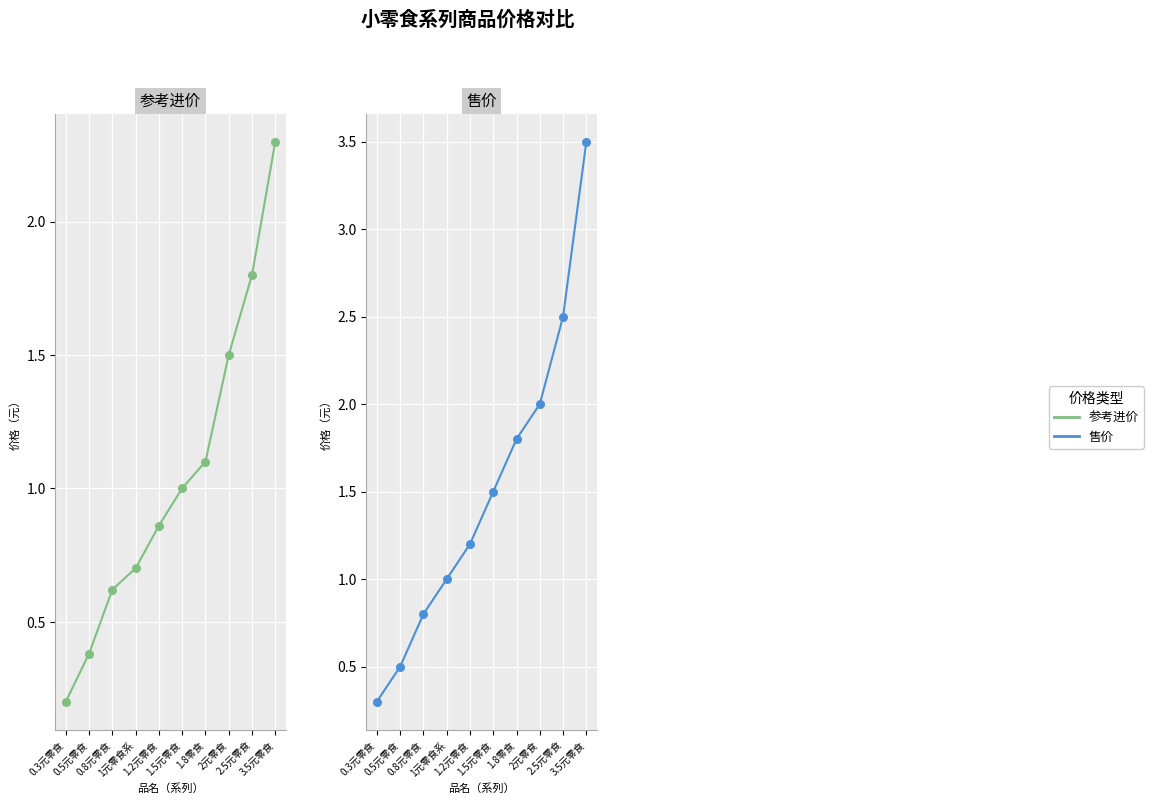

At how many categories does at least one series exceed 0?

10